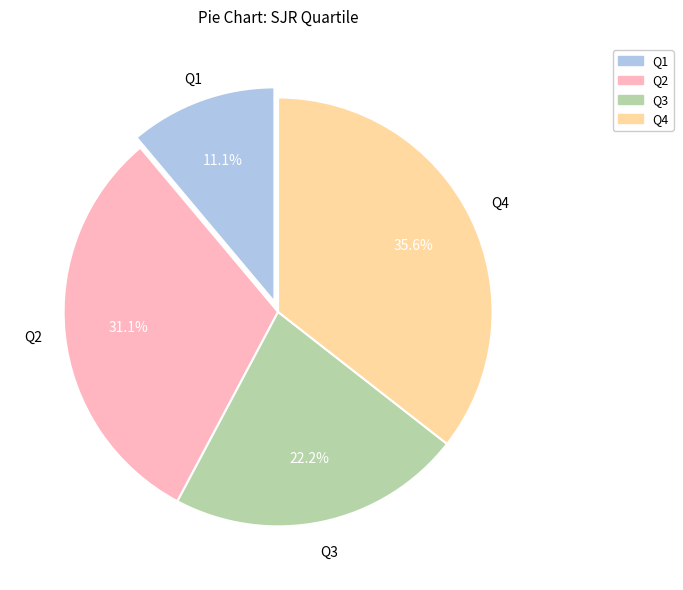

Does any single category account for the majority?

No